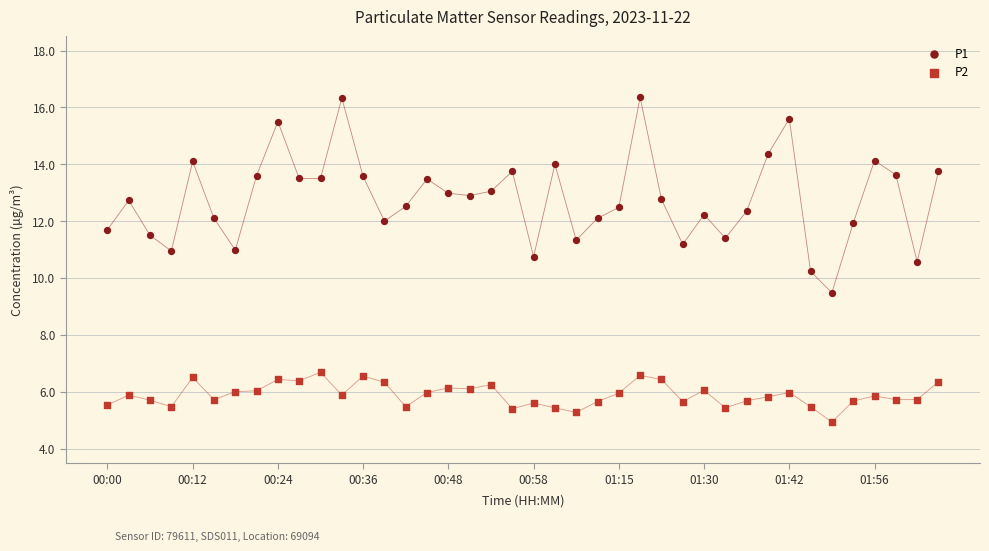

Across all data points, what is the range of Y values (max minus min)?

11.4